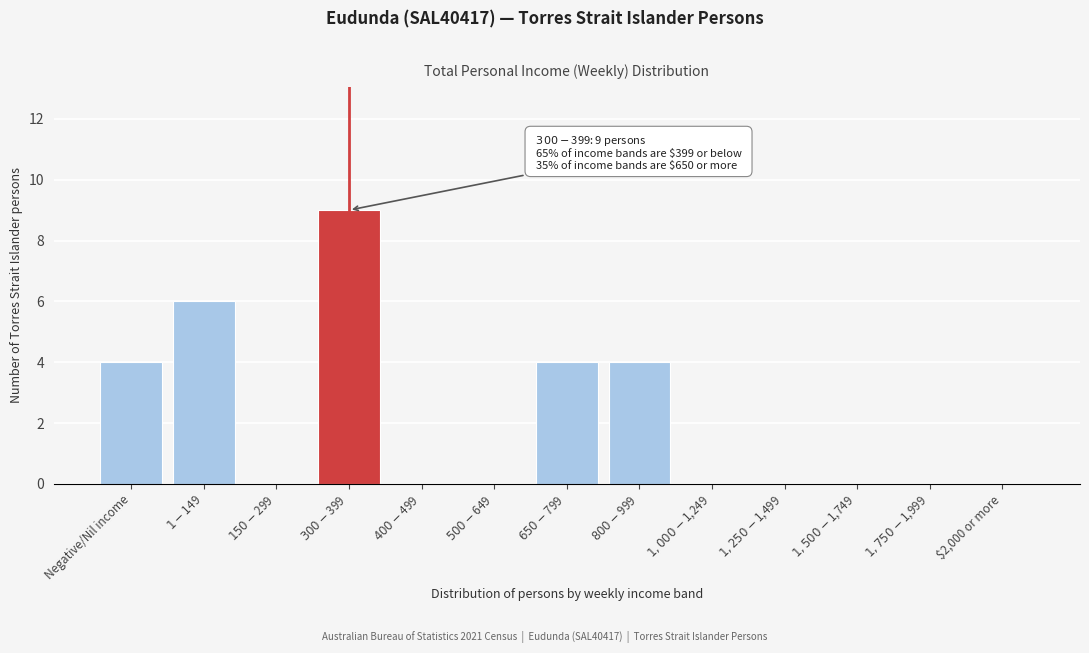

What is the greatest value displayed?

9